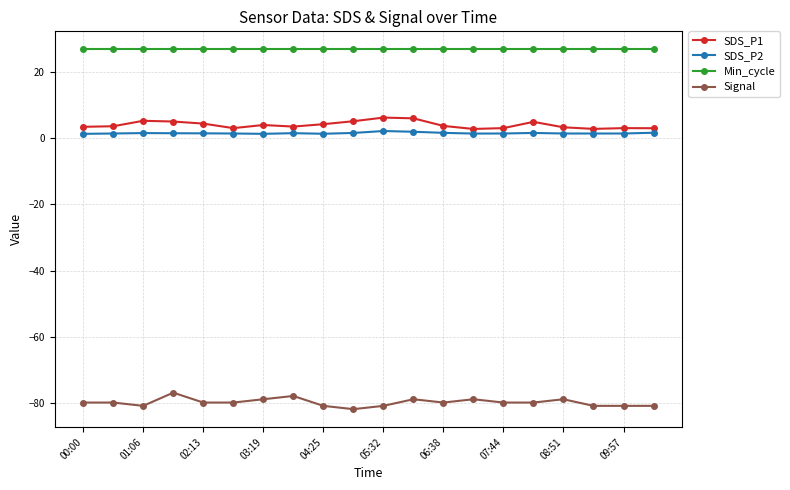

What is the value of the SDS_P1 point at the 13th from the left?

3.8